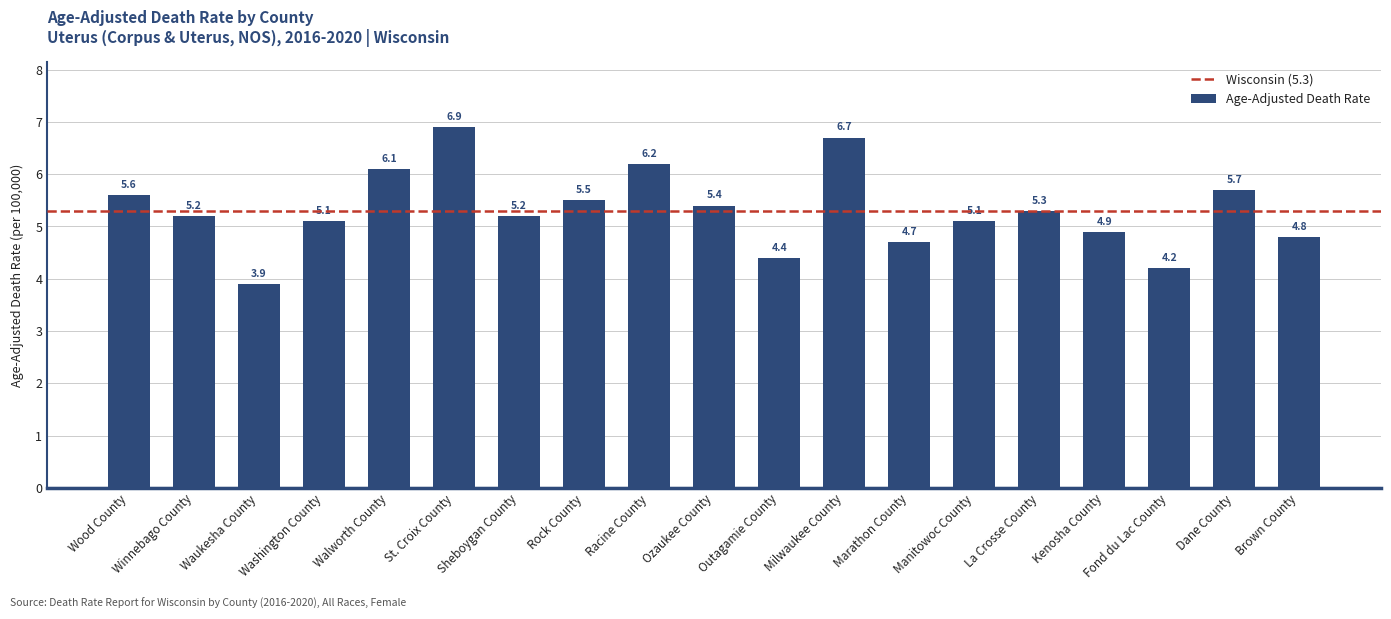

Which label corresponds to the smallest value in the chart?

Waukesha County